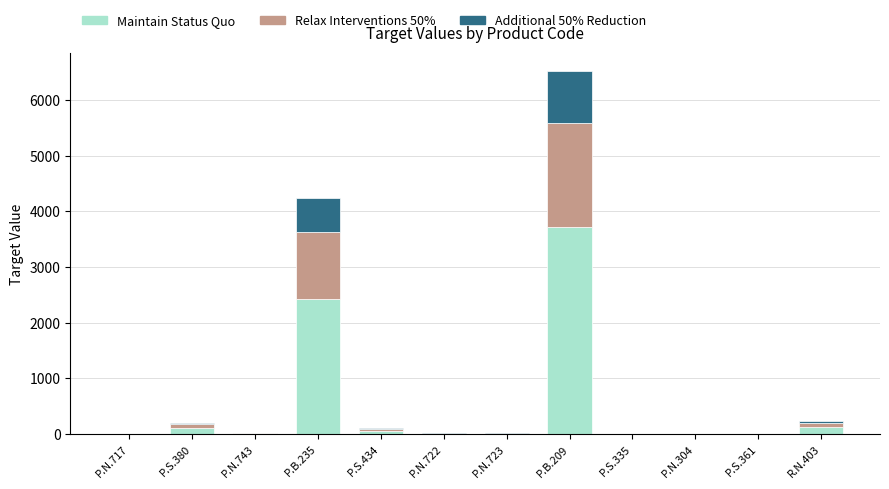

What are all the series names shown in the legend?

Maintain Status Quo, Relax Interventions 50%, Additional 50% Reduction